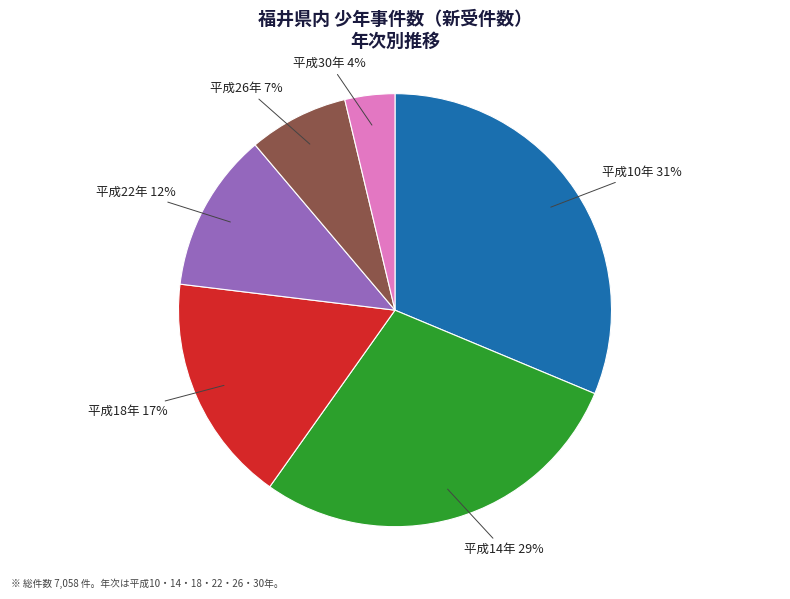

Which has a higher value, 平成14年 or 平成18年?

平成14年